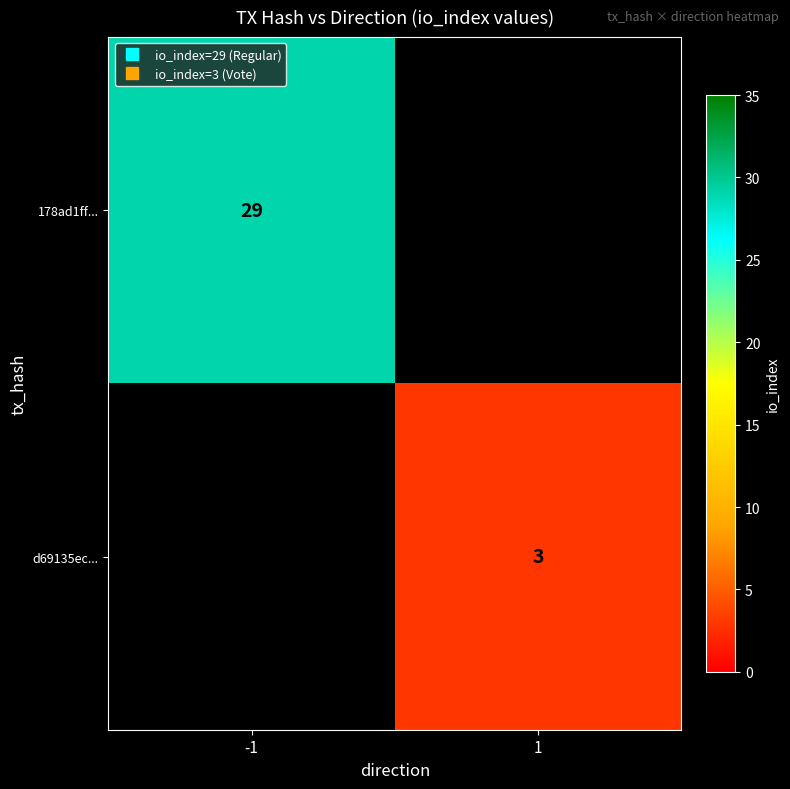

At which label does d69135ec... reach its minimum?

-1